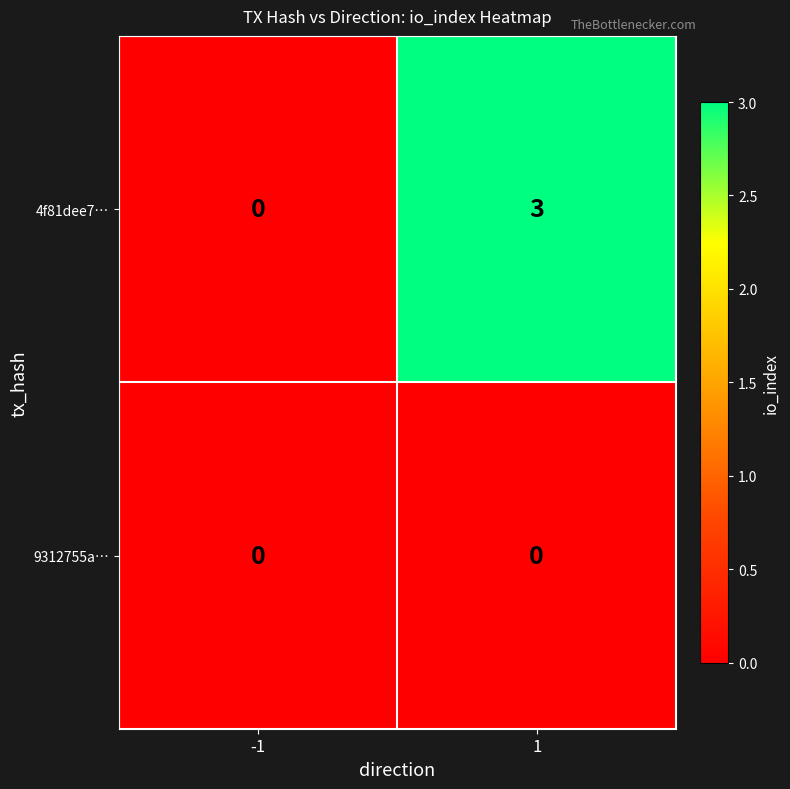

What is the highest value of the 4f81dee7… series?

3